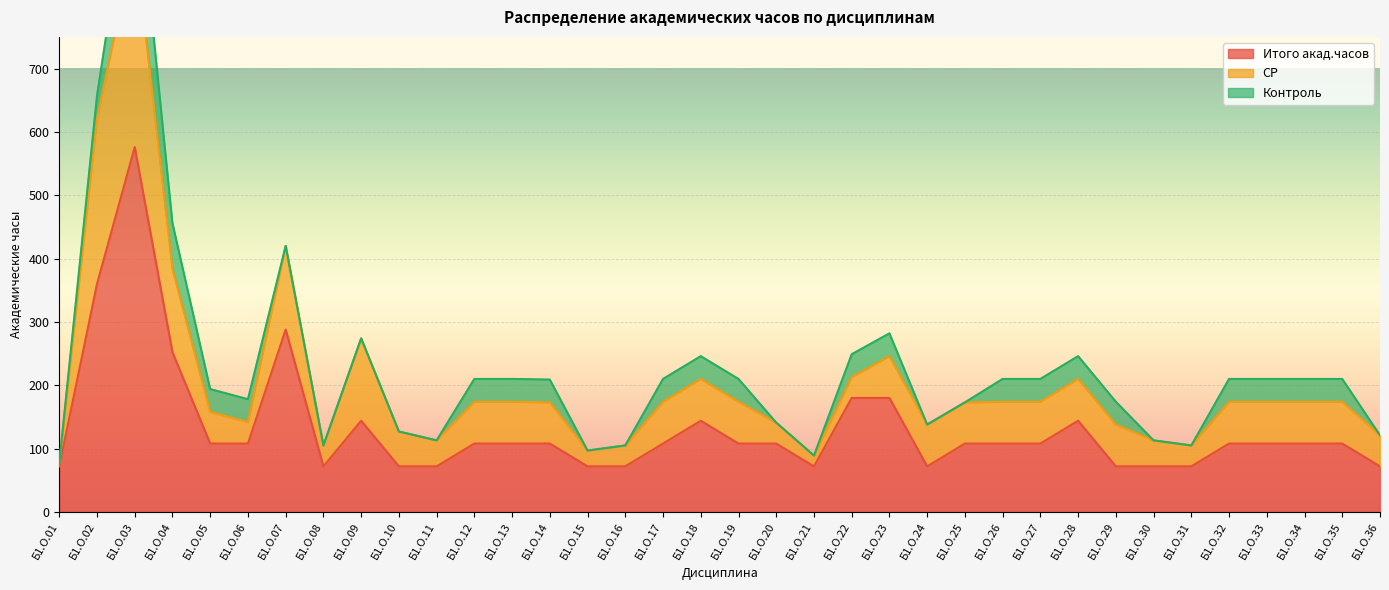

List the series in order of their peak value, lowest first.

Контроль, СР, Итого акад.часов